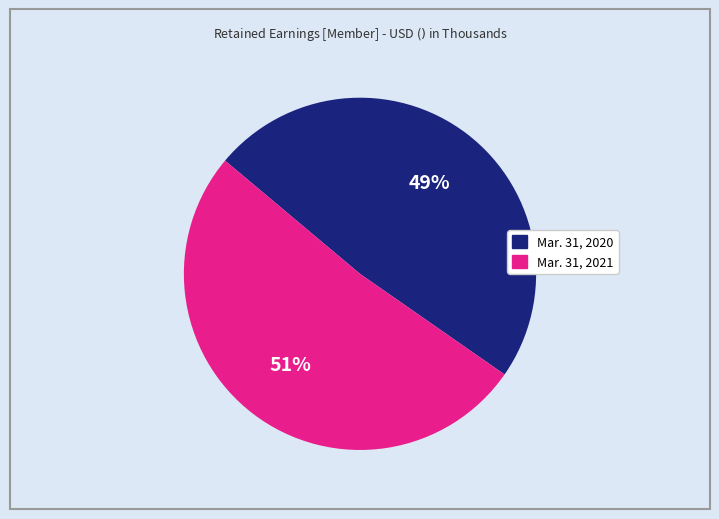

Which category has the smallest portion of the pie?

Mar. 31, 2020